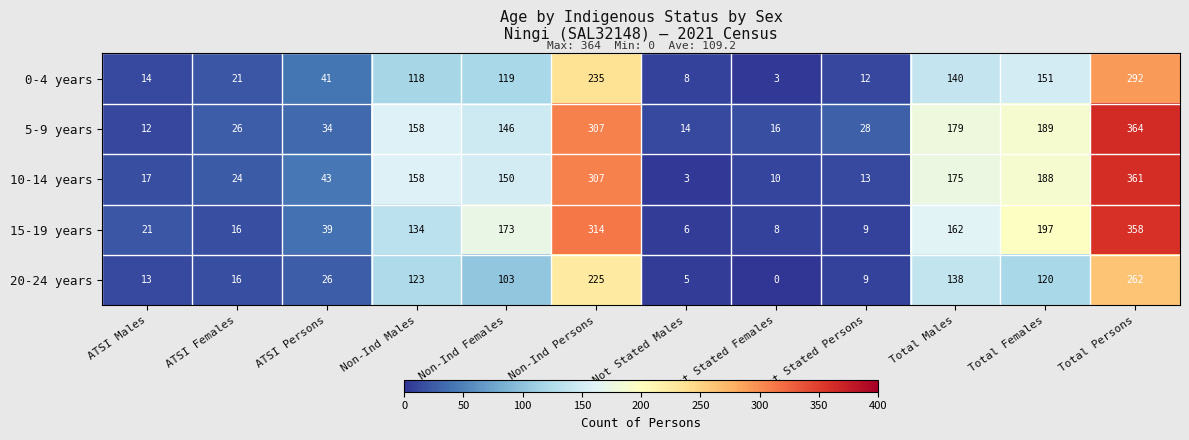

Between Non-Ind Males and Non-Ind Persons, which series saw the biggest shift?

15-19 years